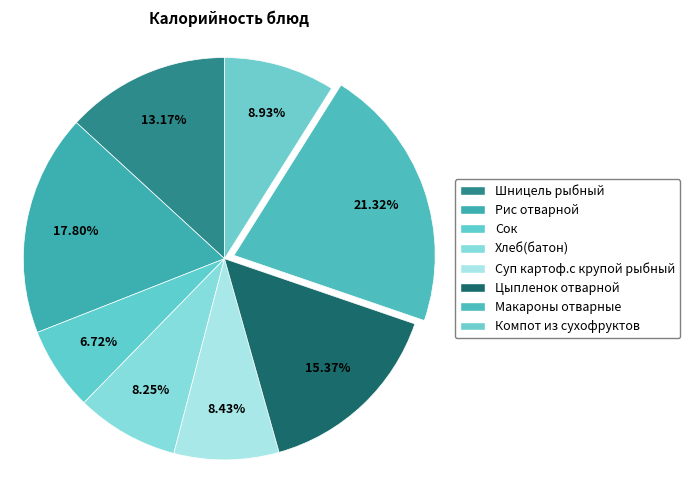

How many slices are in this pie chart?

8